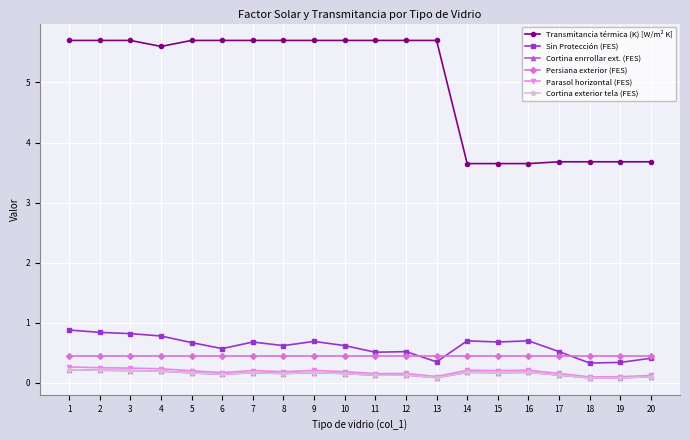

At which category does Cortina exterior tela (FES) reach its first local valley?

6